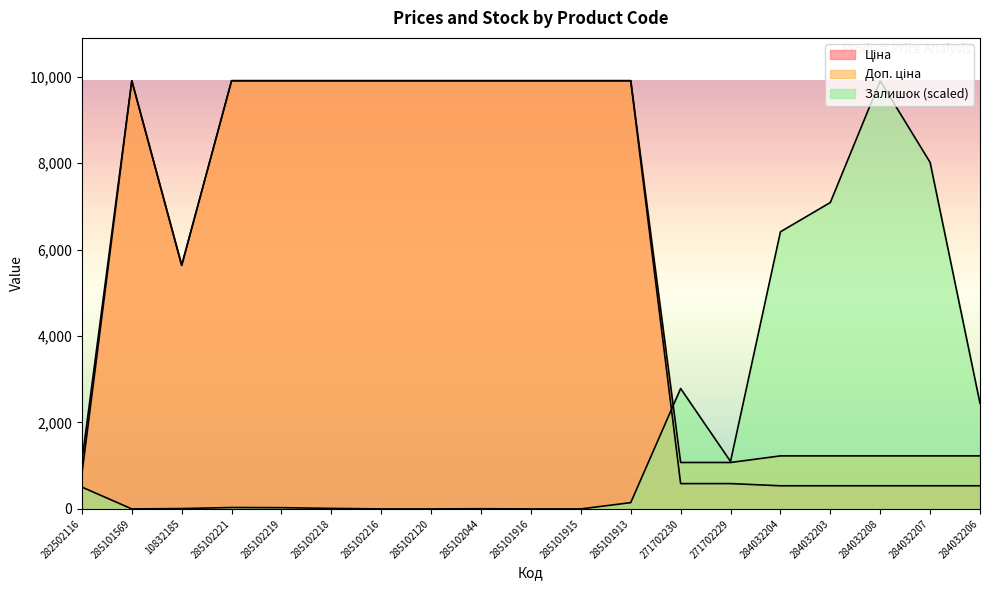

At which label does Ціна reach its peak?

285101569